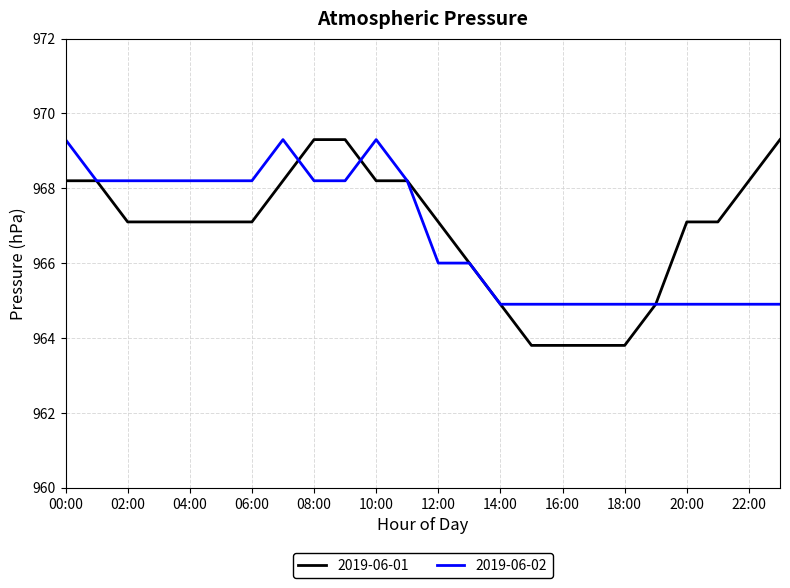

How many lines are shown in the chart?

2